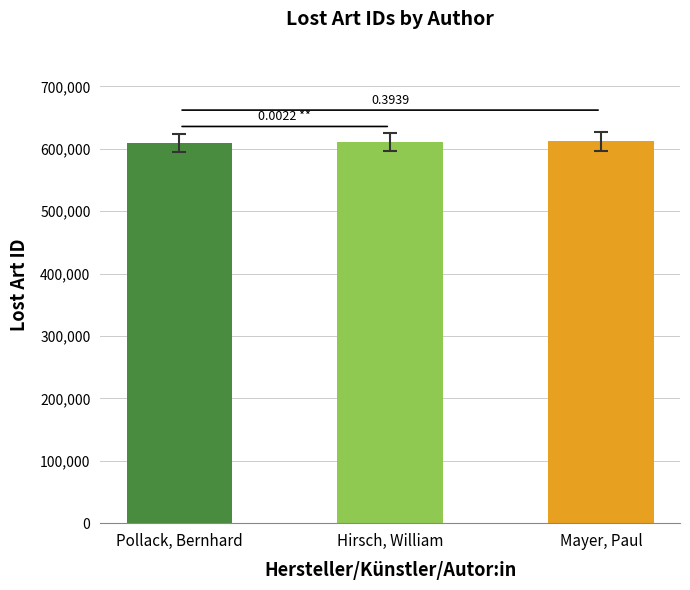

What is the difference between the values at Pollack, Bernhard and Hirsch, William?

1530